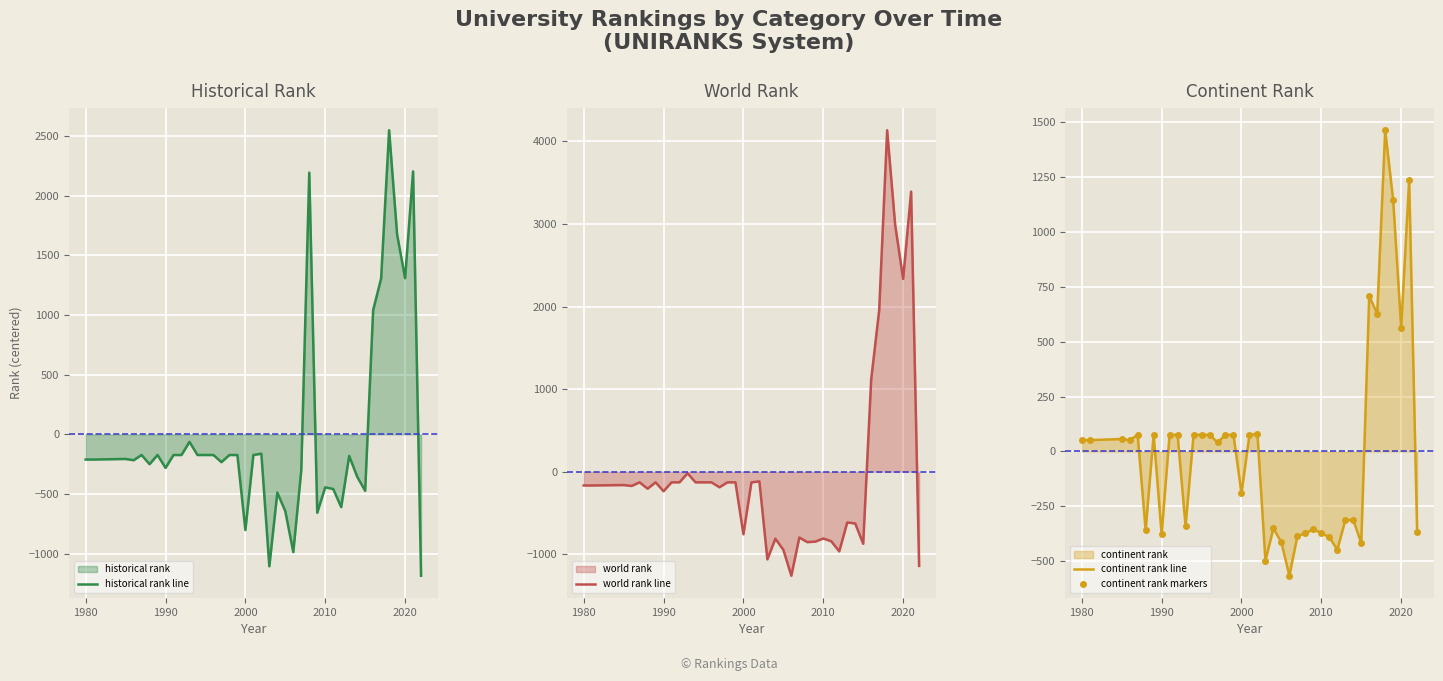

What is the highest value of the historical rank line series?

2548.4